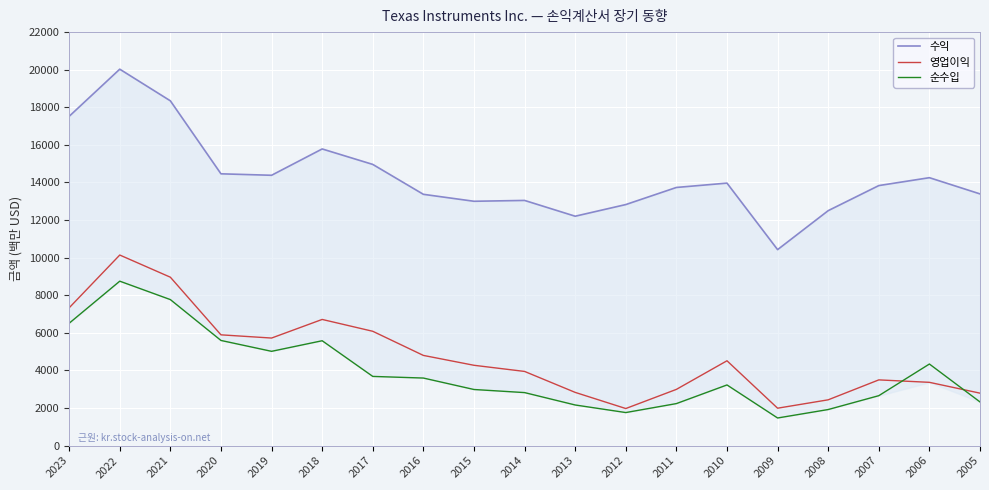

What is the approximate value of 순수입 at 2009, to the nearest 50?

1450